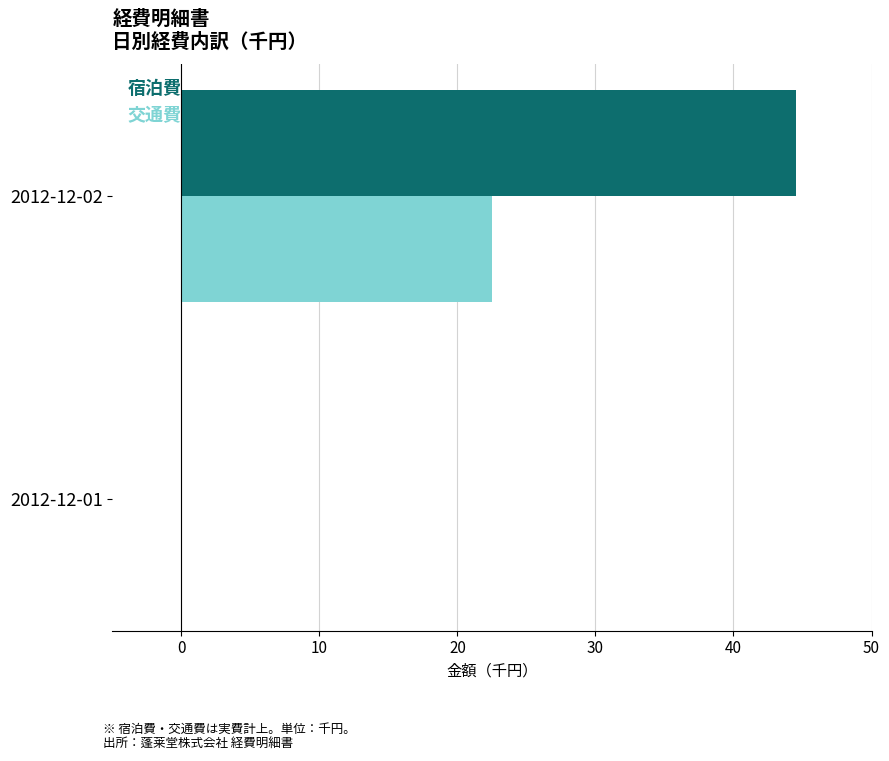

The 宿泊費 series shows 44.5 at 2012-12-02. True or false?

True